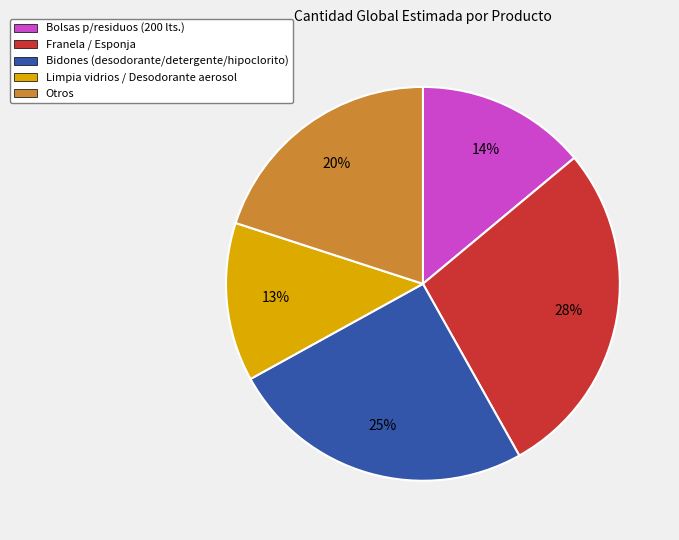

To the nearest percent, what is the difference between the largest and smallest slice percentages?

15%